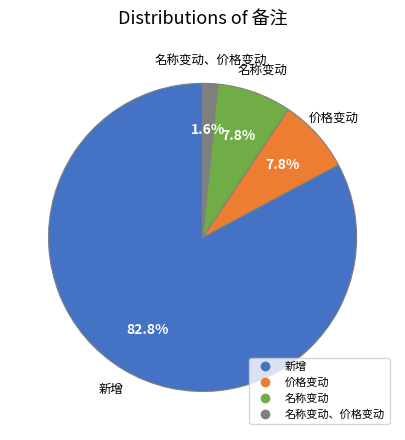

Is there a majority slice in this chart?

Yes